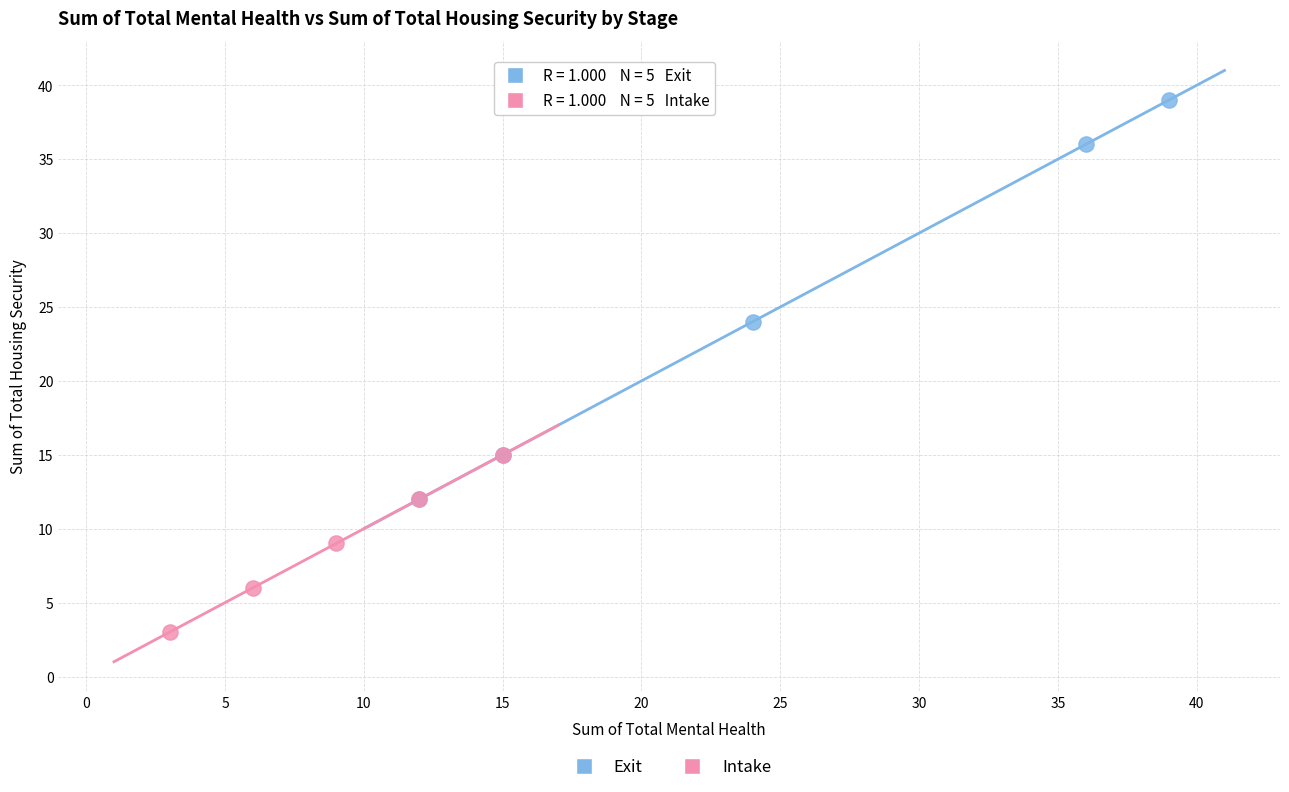

Which series has the widest spread of Y values?

Exit